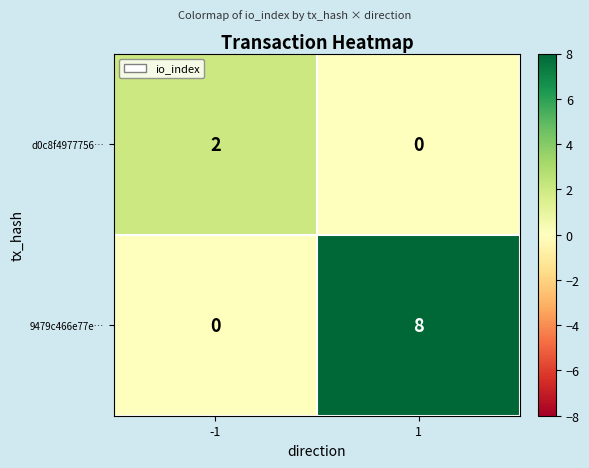

Rank the series by their maximum value, from lowest to highest.

d0c8f4977756…, 9479c466e77e…